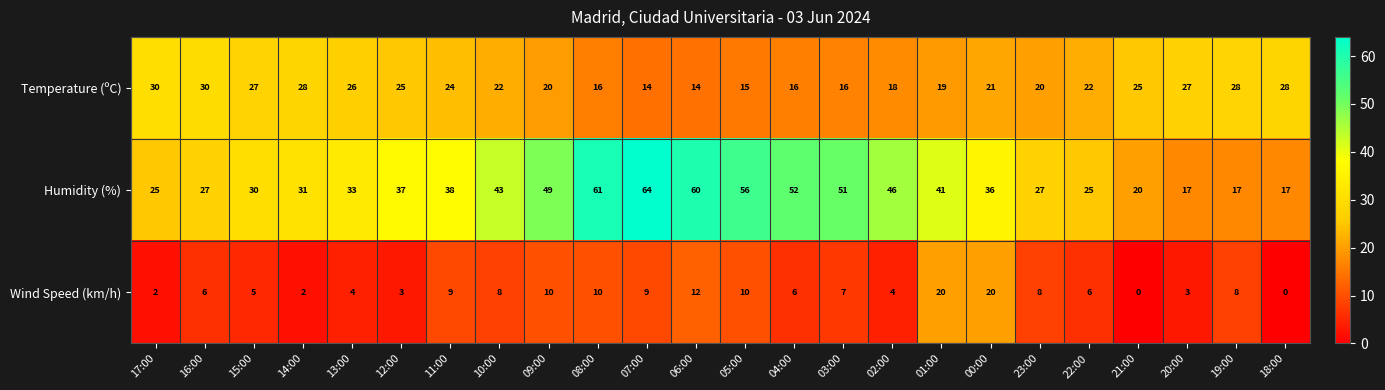

List the series in order of their peak value, lowest first.

Wind Speed (km/h), Temperature (ºC), Humidity (%)